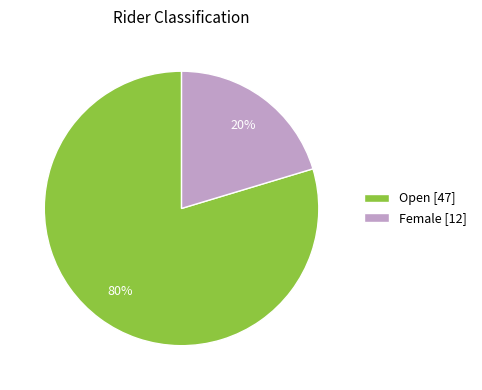

Is there any slice that represents more than half of the pie?

Yes